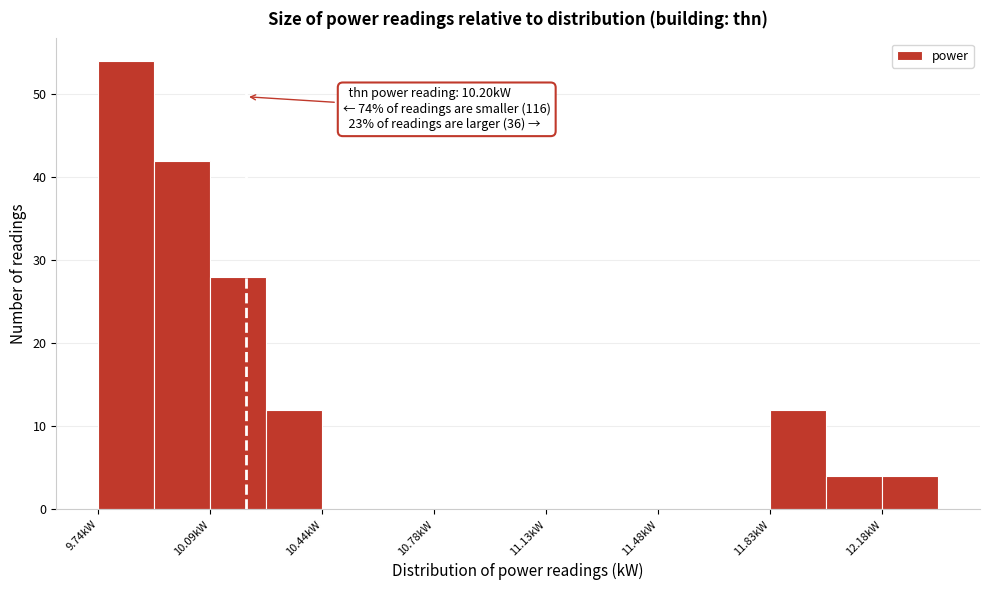

Around what value on the x-axis is the tallest bar? Give the approximate position of its centre, as read against the axis.

9.85